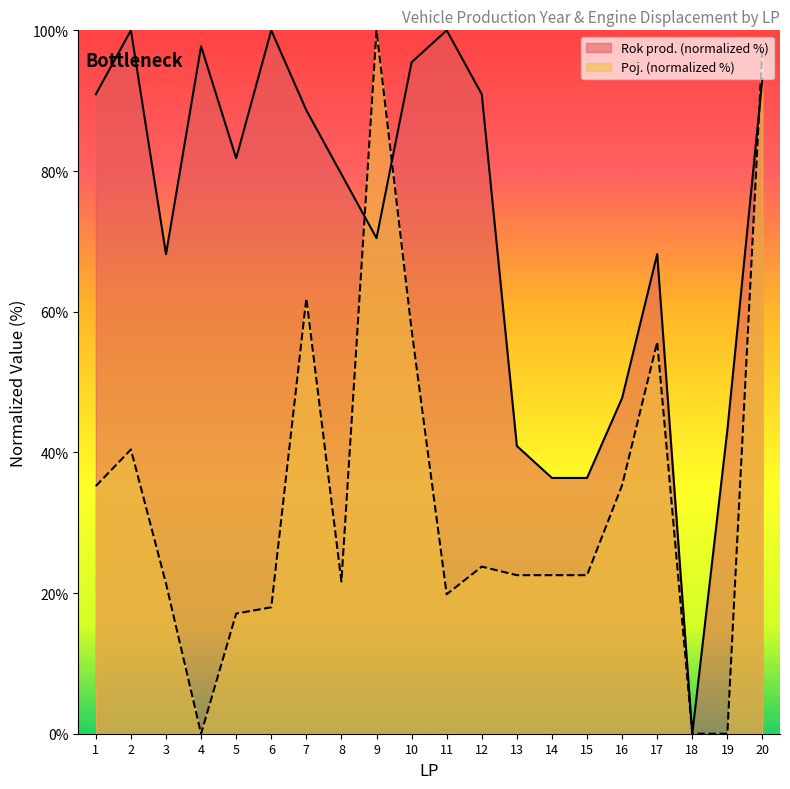

What are all the series names shown in the legend?

Rok prod. (normalized %), Poj. (normalized %)